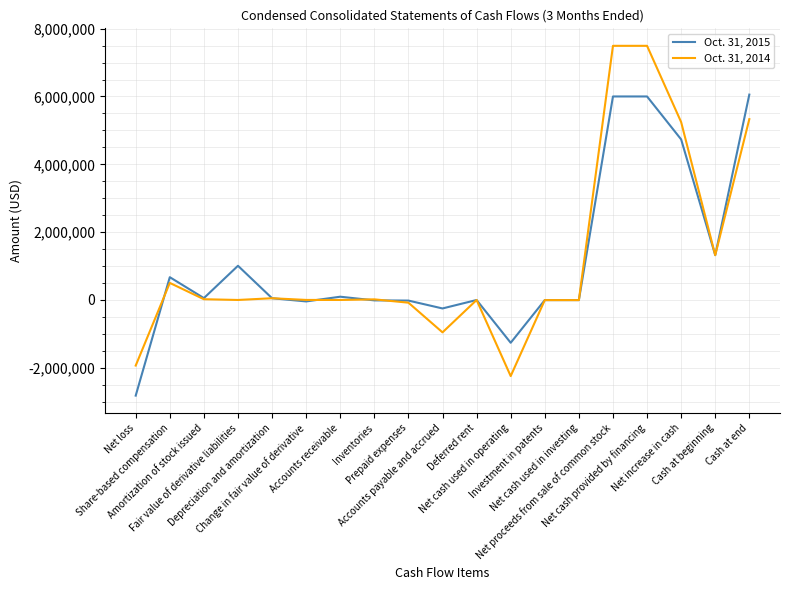

What position from the left is Net cash used in investing?

14